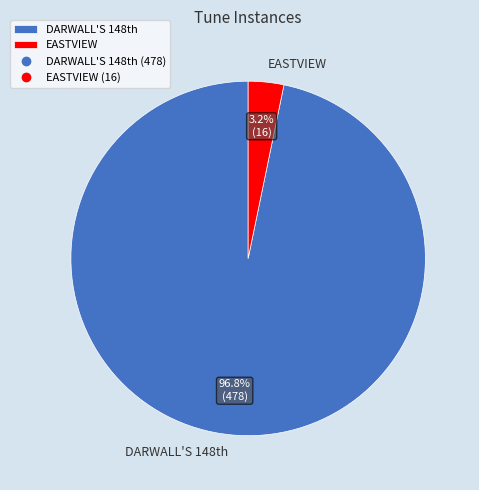

Which slice is the smallest?

EASTVIEW